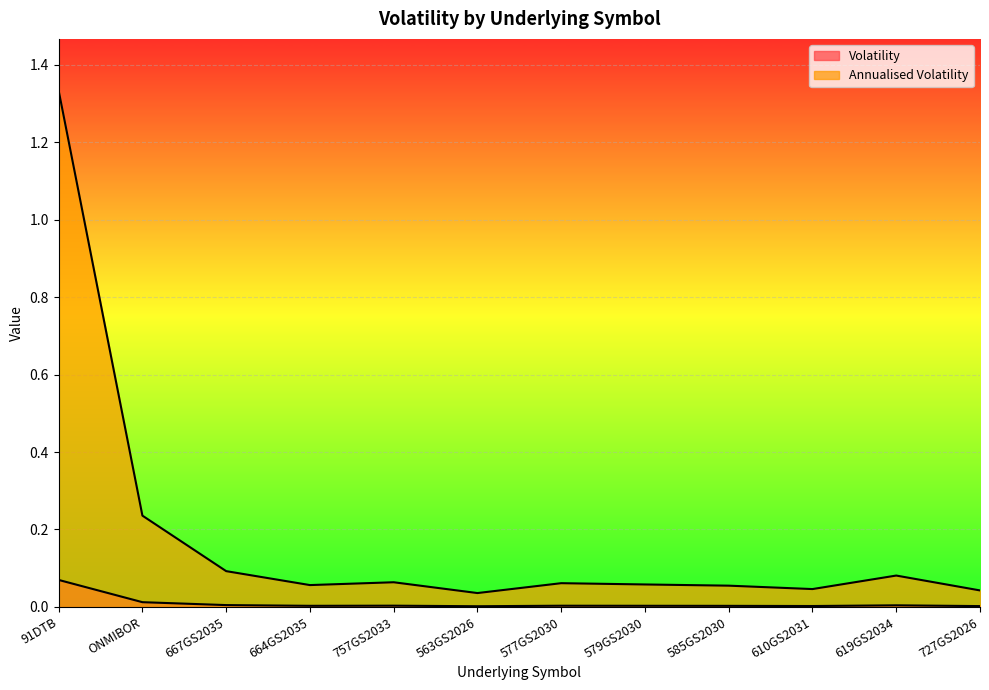

Reading right to left, transcribe all the data shown in this chart.

Volatility: 0.0	0.0	0.0	0.0	0.0	0.0	0.0	0.0	0.0	0.0	0.0	0.1
Annualised Volatility: 0.0	0.1	0.0	0.1	0.1	0.1	0.0	0.1	0.1	0.1	0.2	1.3